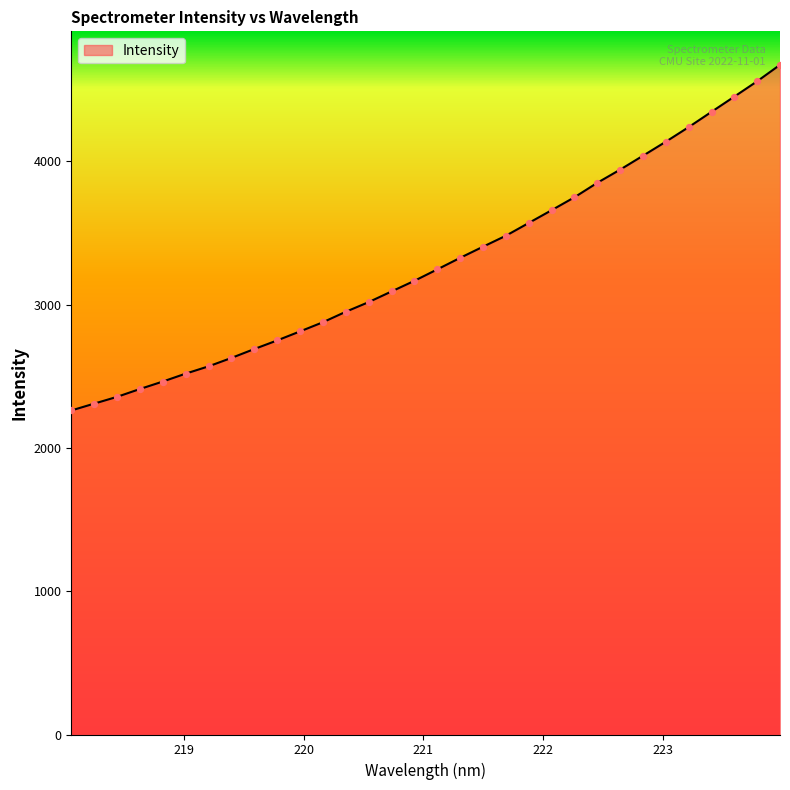

What is the greatest value displayed?

4673.7